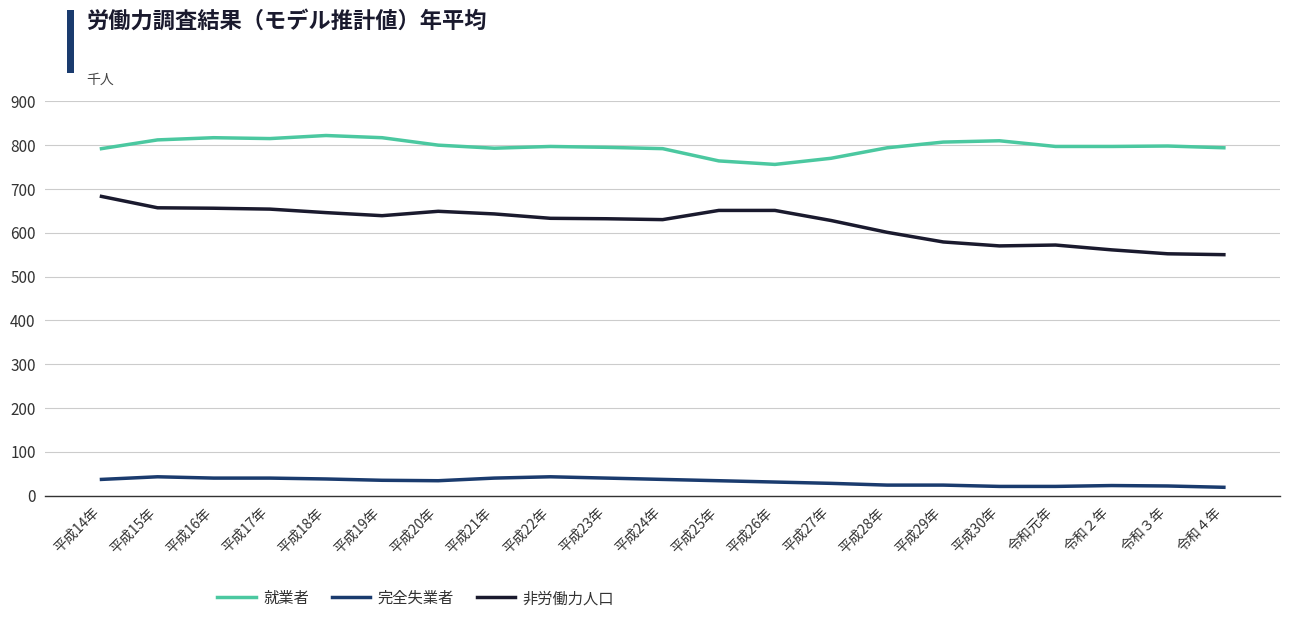

What is the total value across all series at 令和２年?

1381